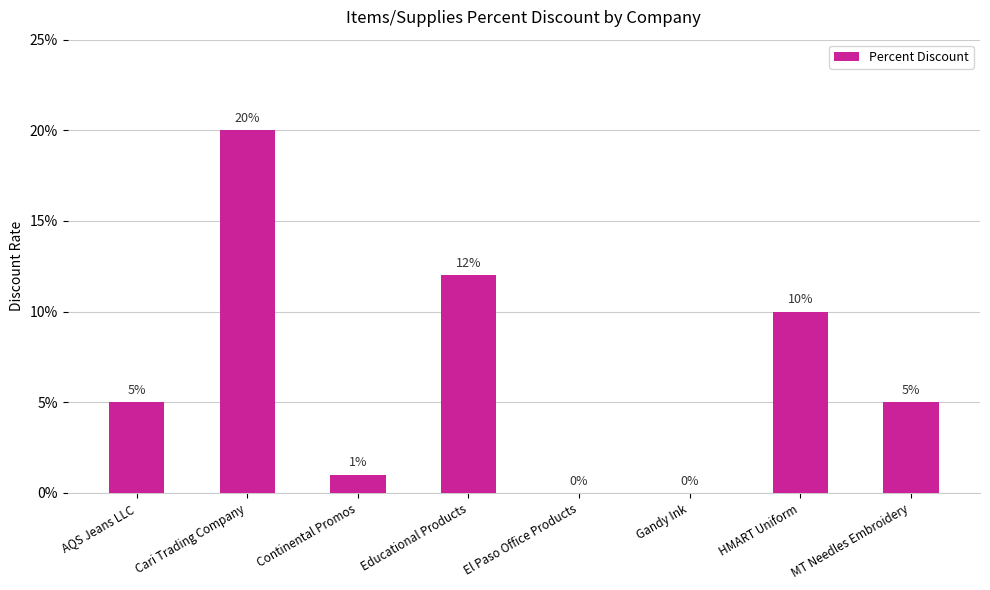

Reading right to left, list all the values displayed in this chart.

0.1	0.1	0.0	0.0	0.1	0.0	0.2	0.1